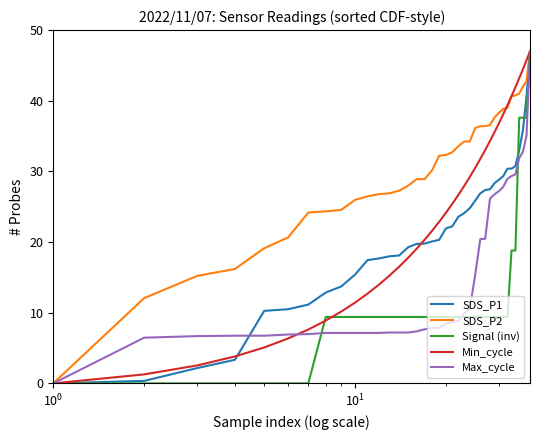

What is the maximum value for SDS_P2?

47.0